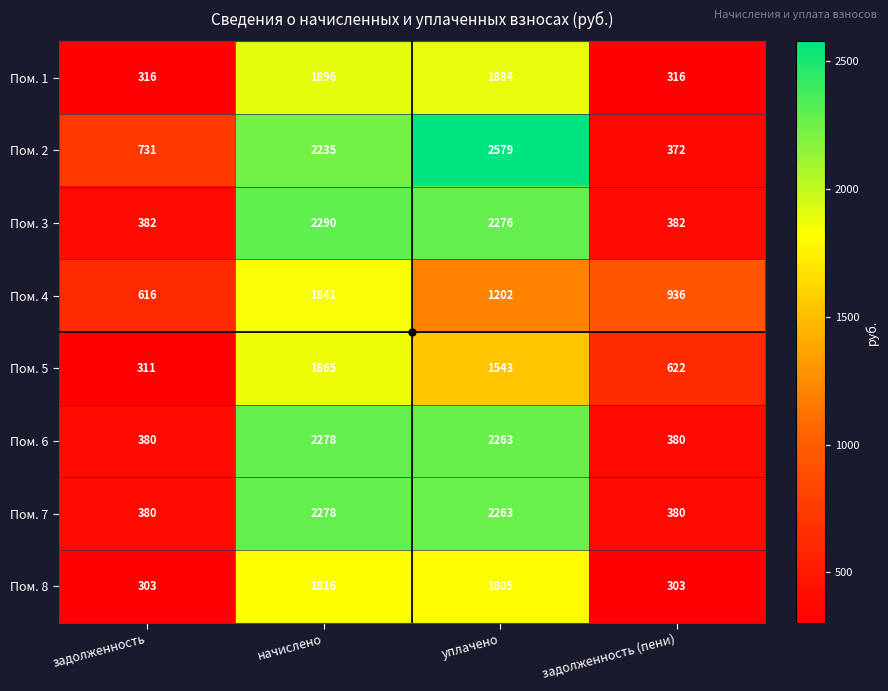

Which category has the highest value in the Пом. 8 series?

начислено